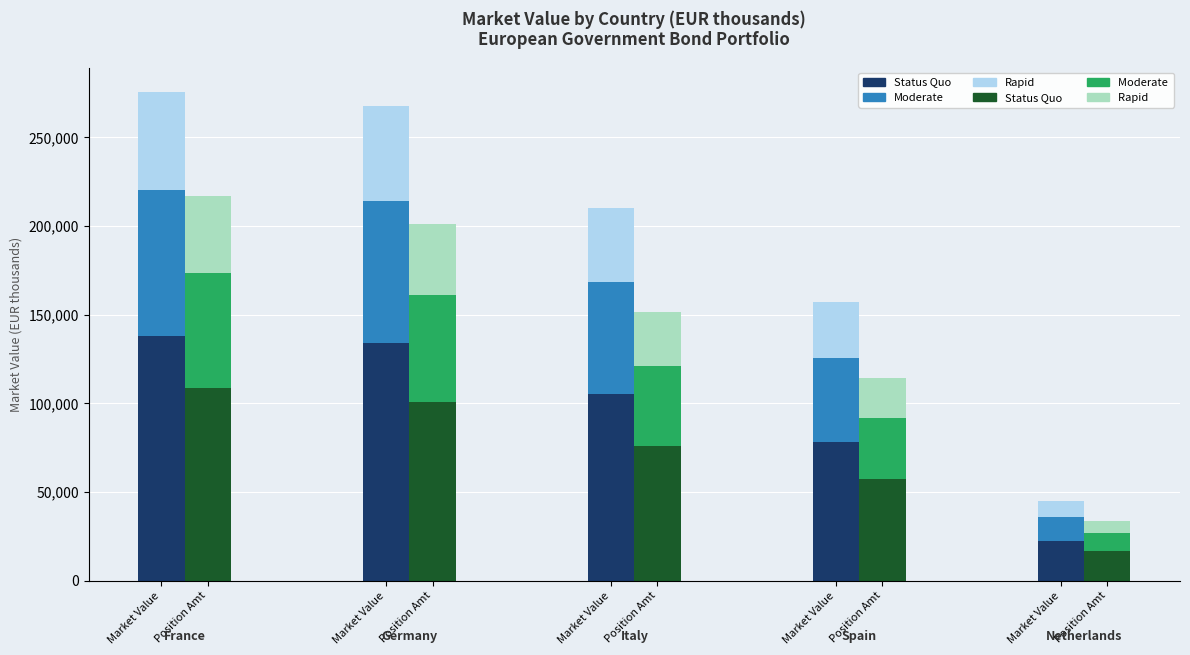

What is the difference between the maximum and minimum values in the Moderate (Pos) series?

55001.2